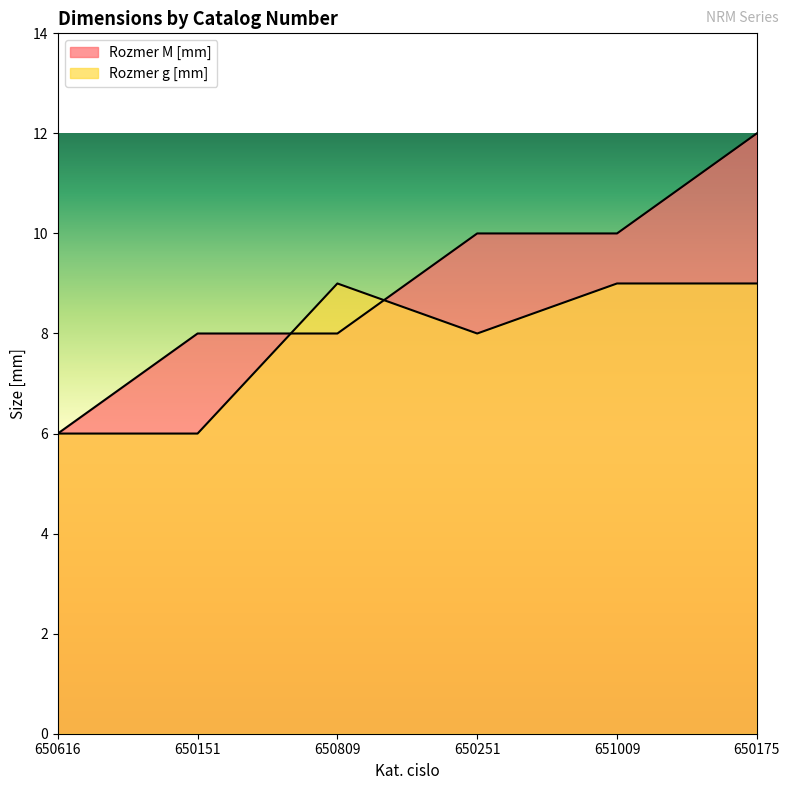

Rank the categories by Rozmer M [mm] value from lowest to highest.

650616, 650151, 650809, 650251, 651009, 650175